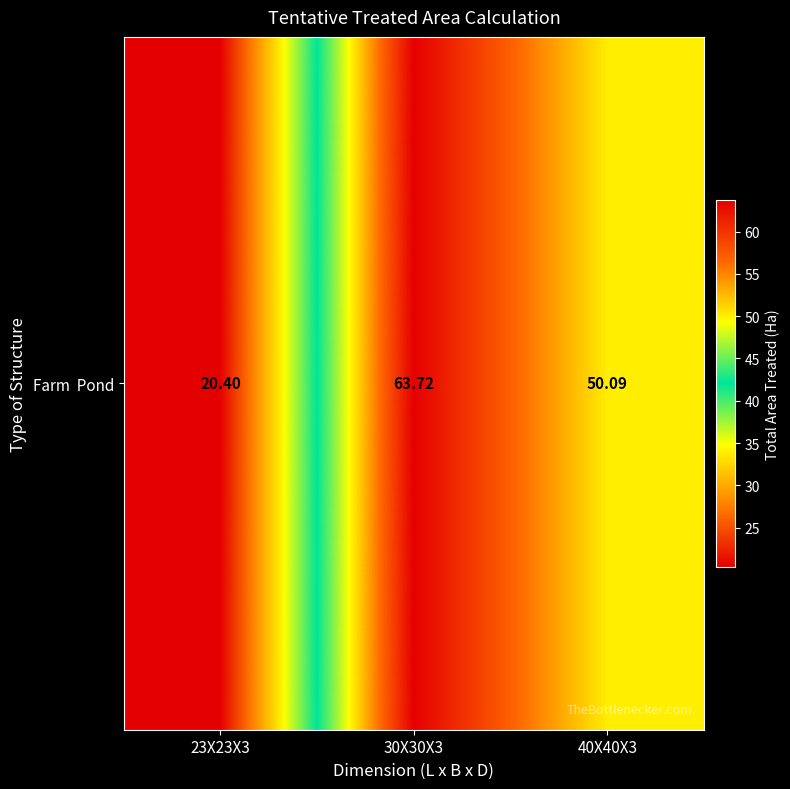

What is the difference between the maximum and minimum values?

43.3